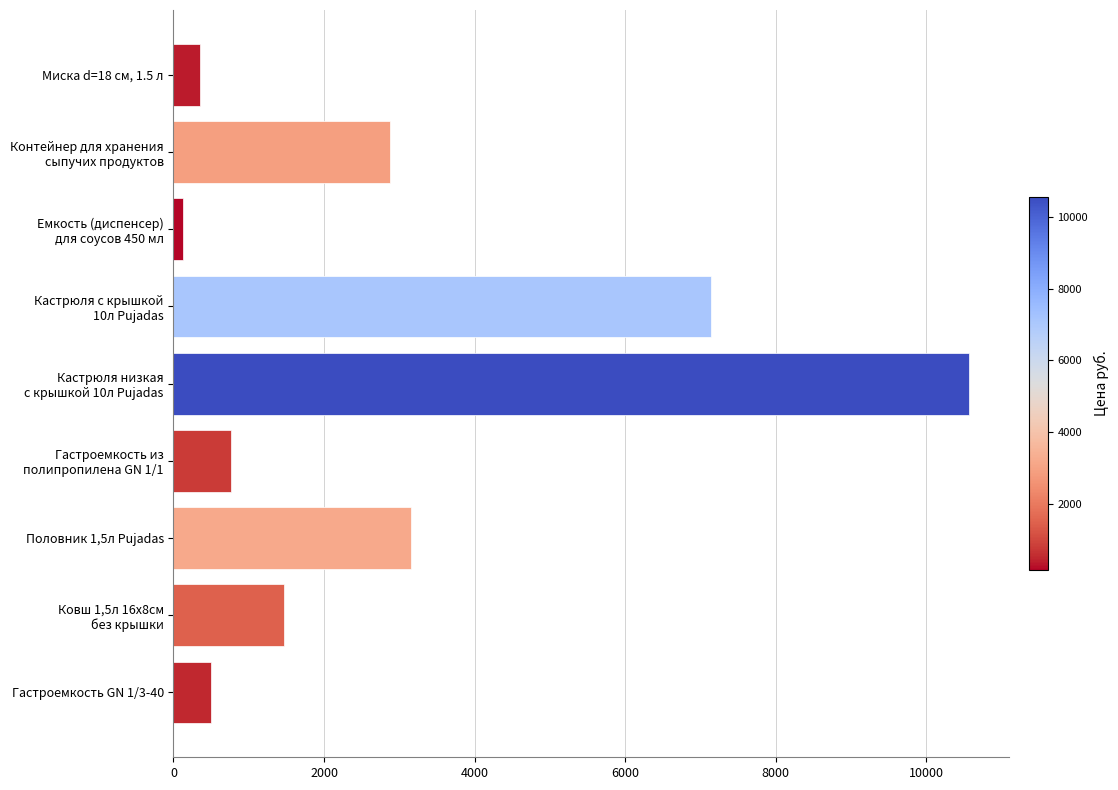

What is the greatest value displayed?

10570